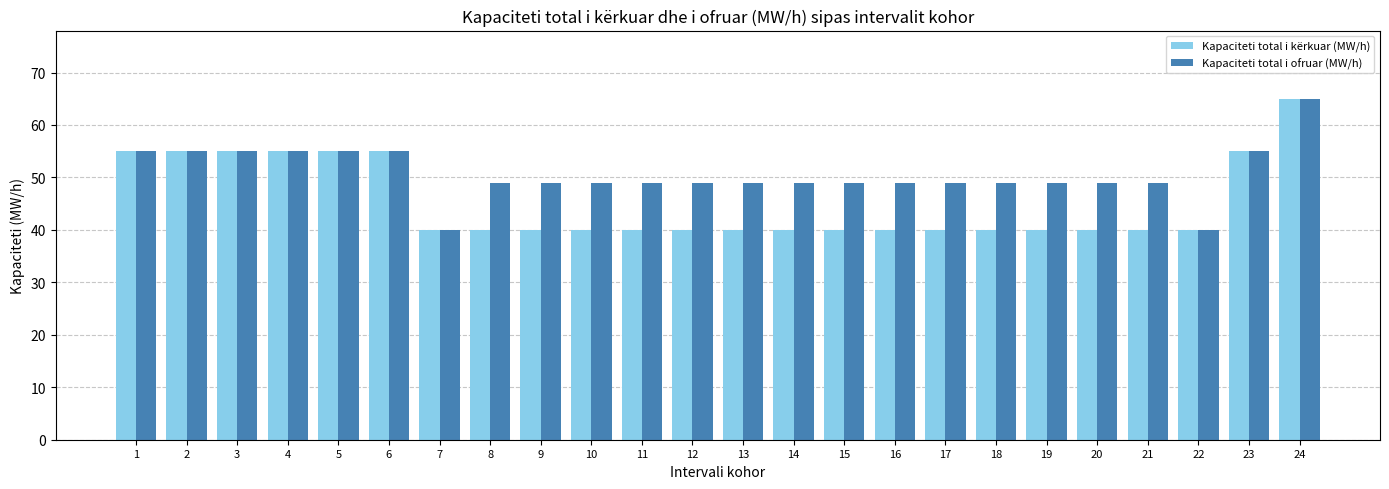

What is the minimum value for Kapaciteti total i kërkuar (MW/h)?

40